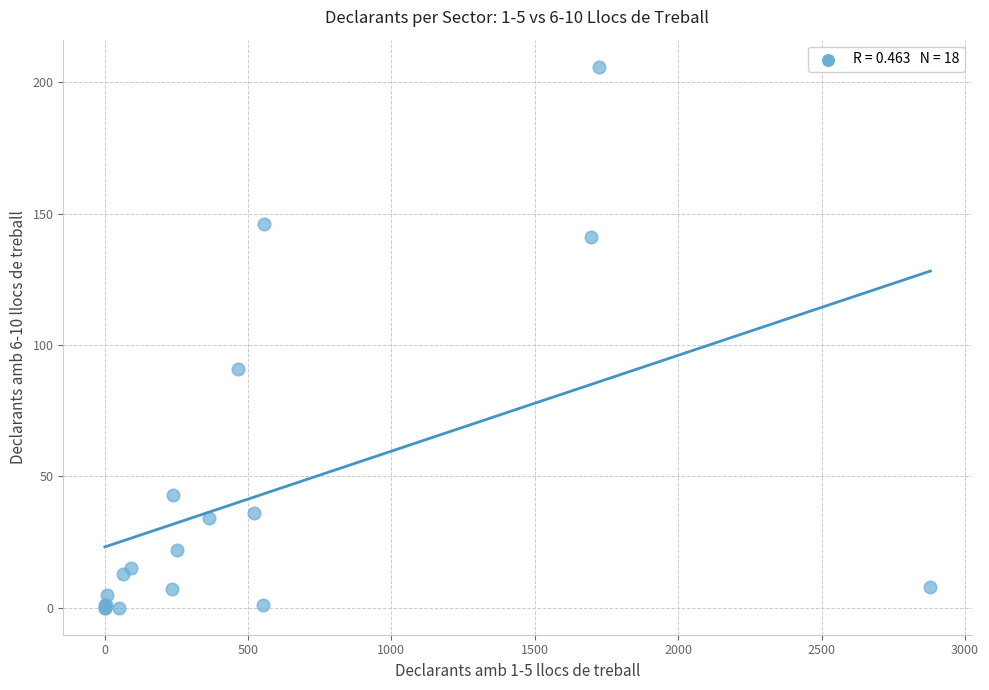

What Y value in the scatter plot is closest to 103?

91